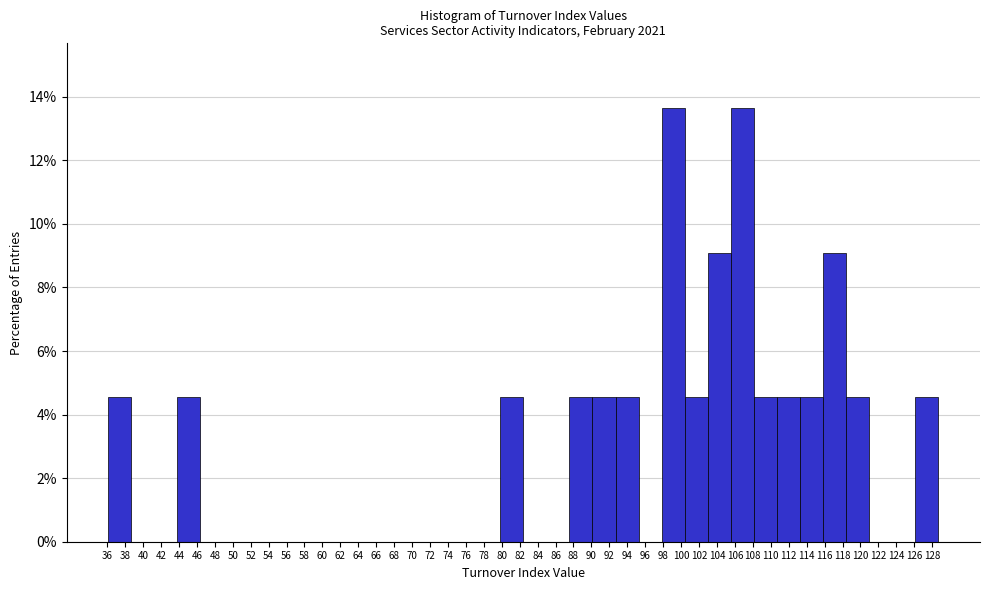

Reading left to right, list every bar in this chart as the range it spans on the x-axis followed by its height. Neither the bar edges nor the heights are printed on the chart, so give them approximately, as read against the axes.

36.2 to 38.6: 4.6
38.6 to 41.2: 0
41.2 to 43.8: 0
43.8 to 46.4: 4.6
46.4 to 49.0: 0
49.0 to 51.6: 0
51.6 to 54.2: 0
54.2 to 56.6: 0
56.6 to 59.2: 0
59.2 to 61.8: 0
61.8 to 64.4: 0
64.4 to 67.0: 0
67.0 to 69.6: 0
69.6 to 72.2: 0
72.2 to 74.6: 0
74.6 to 77.2: 0
77.2 to 79.8: 0
79.8 to 82.4: 4.6
82.4 to 85.0: 0
85.0 to 87.6: 0
87.6 to 90.2: 4.6
90.2 to 92.6: 4.6
92.6 to 95.2: 4.6
95.2 to 97.8: 0
97.8 to 100.4: 13.6
100.4 to 103.0: 4.6
103.0 to 105.6: 9.0
105.6 to 108.2: 13.6
108.2 to 110.6: 4.6
110.6 to 113.2: 4.6
113.2 to 115.8: 4.6
115.8 to 118.4: 9.0
118.4 to 121.0: 4.6
121.0 to 123.6: 0
123.6 to 126.2: 0
126.2 to 128.8: 4.6